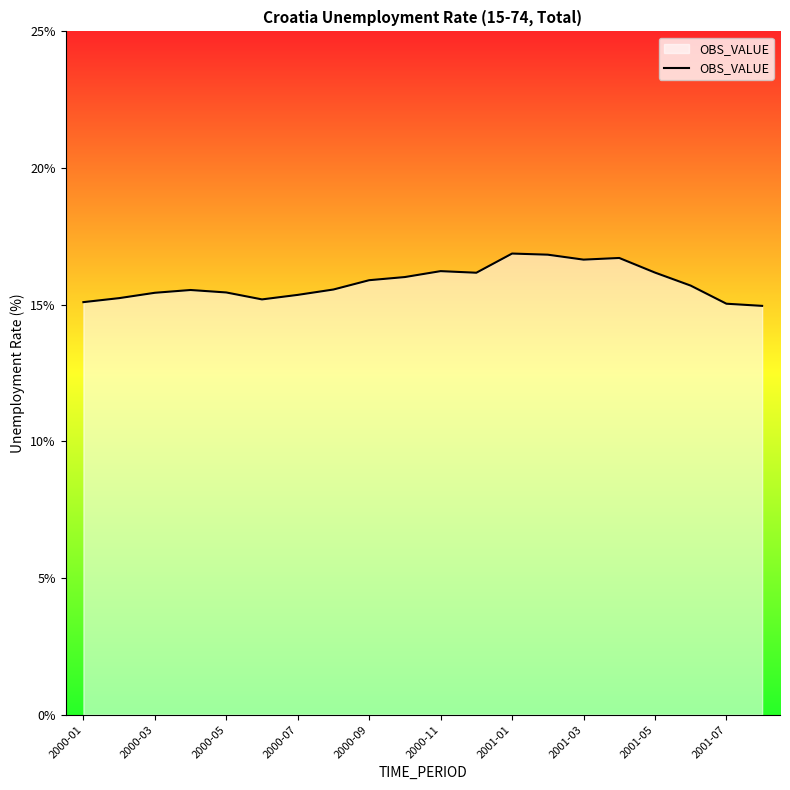

What is the difference between the maximum and minimum values?

1.9